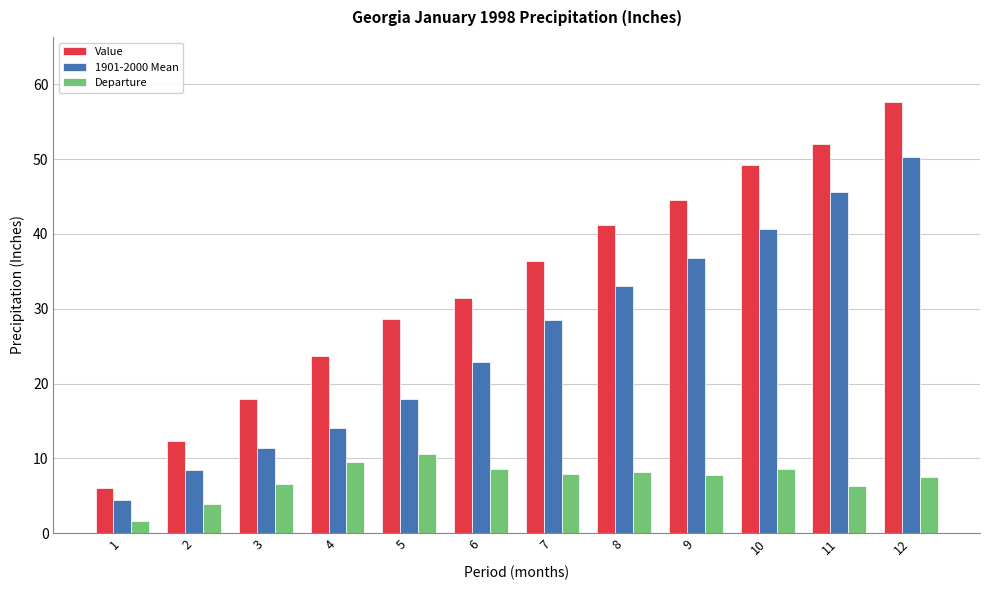

How many data points in Departure are above 7?

8